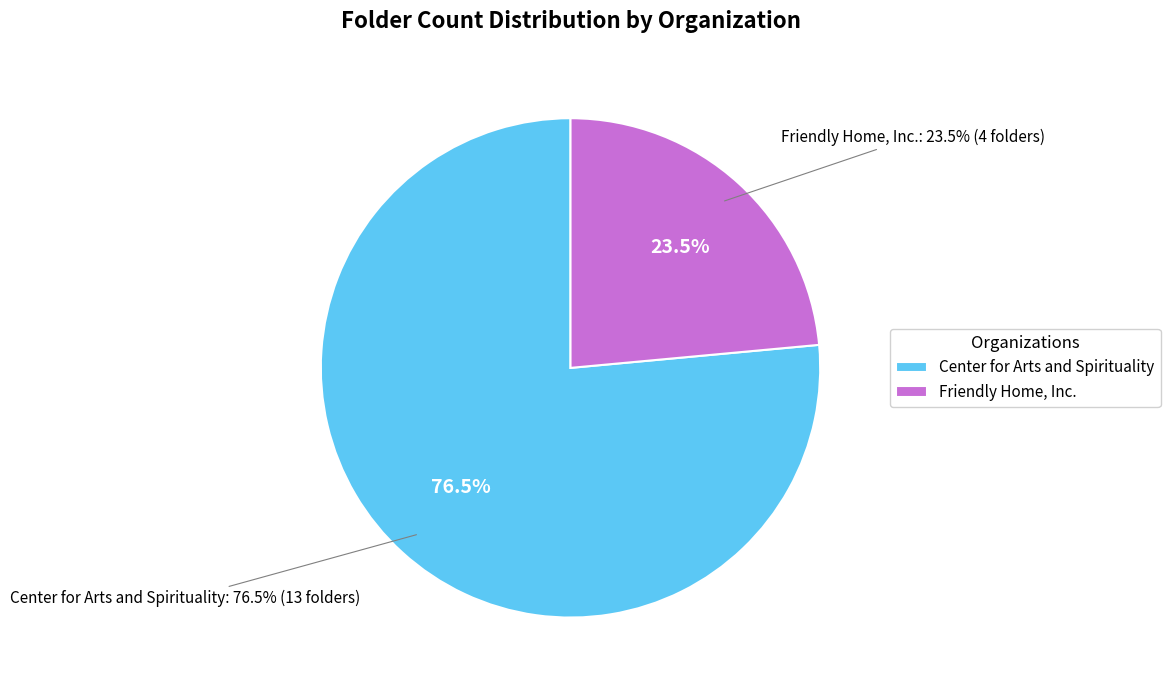

What is the change in value from Center for Arts and Spirituality to Friendly Home, Inc.?

-9